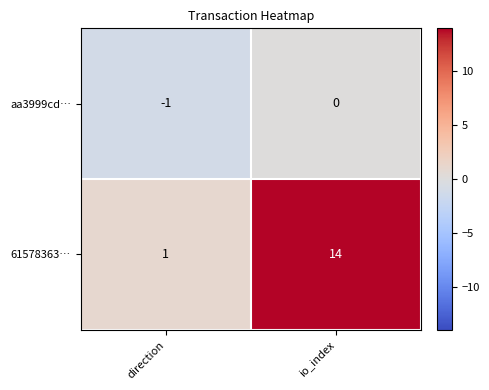

What is the difference between the maximum and minimum values in the 61578363… series?

13